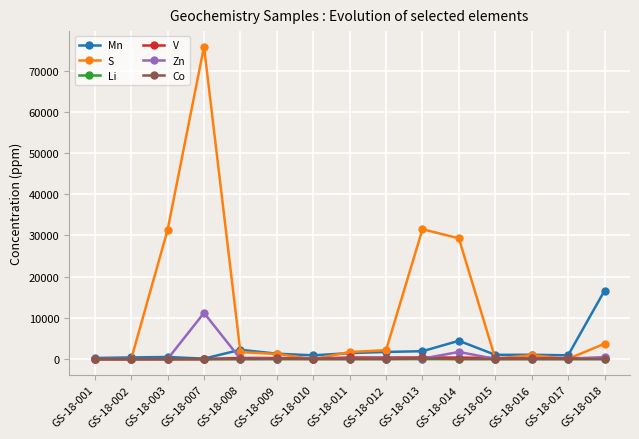

Which series has the widest spread of values?

S